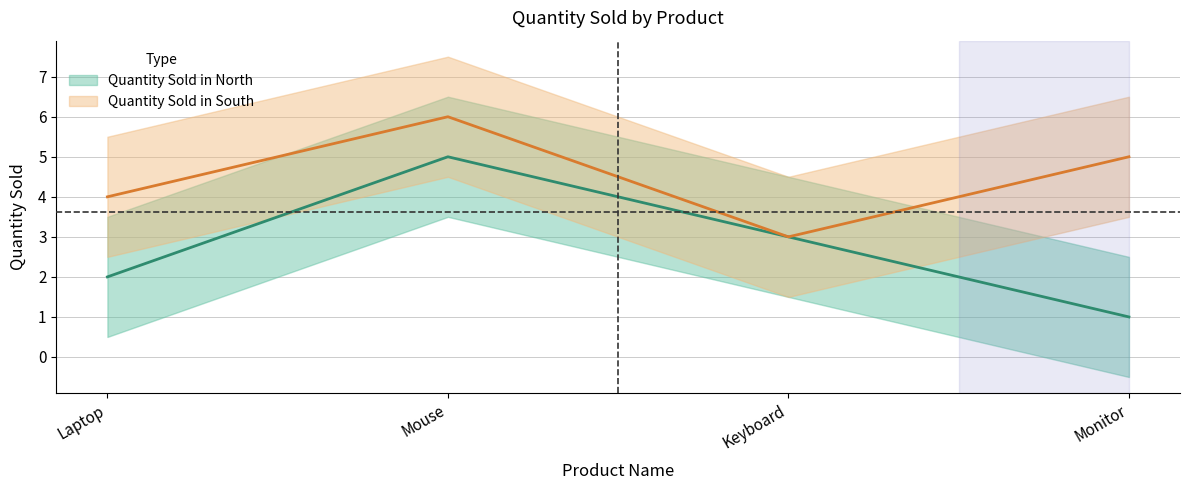

What is the highest value of the Quantity Sold in North series?

5